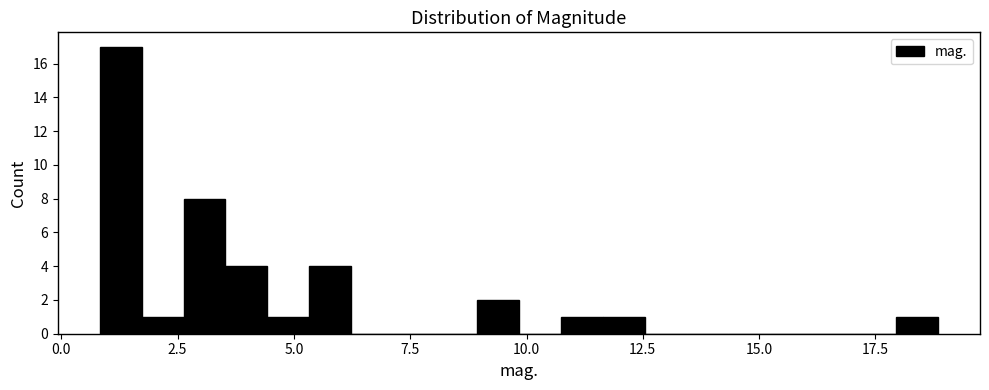

Around what value on the x-axis is the tallest bar? Give the approximate position of its centre, as read against the axis.

1.5